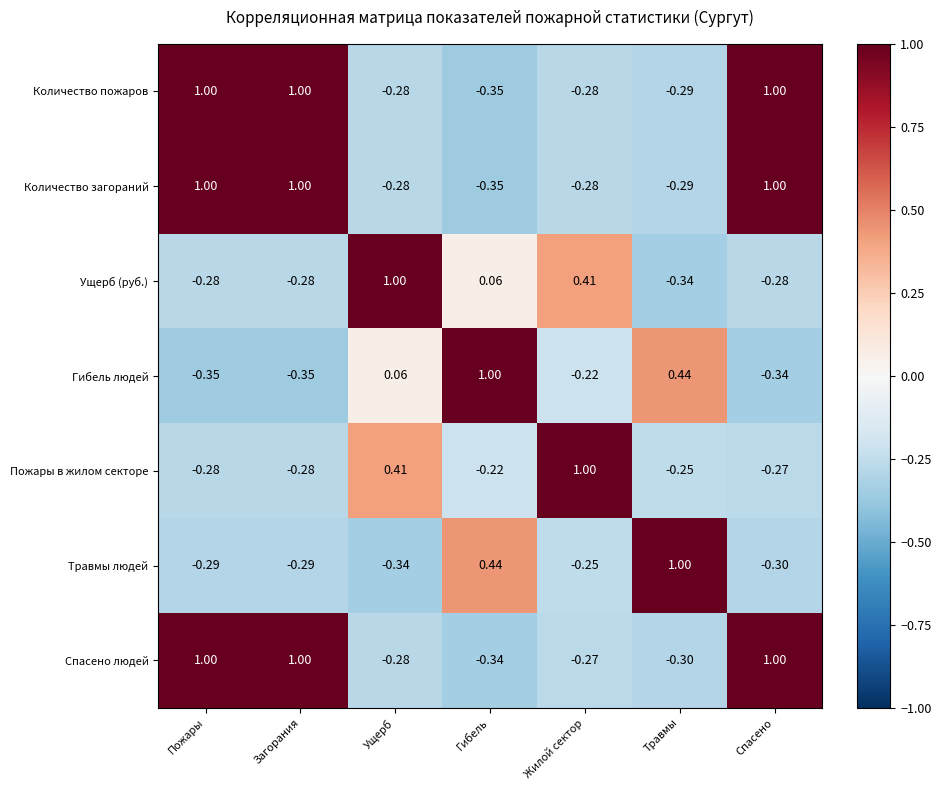

At which category is the sum across all series the highest?

Спасено